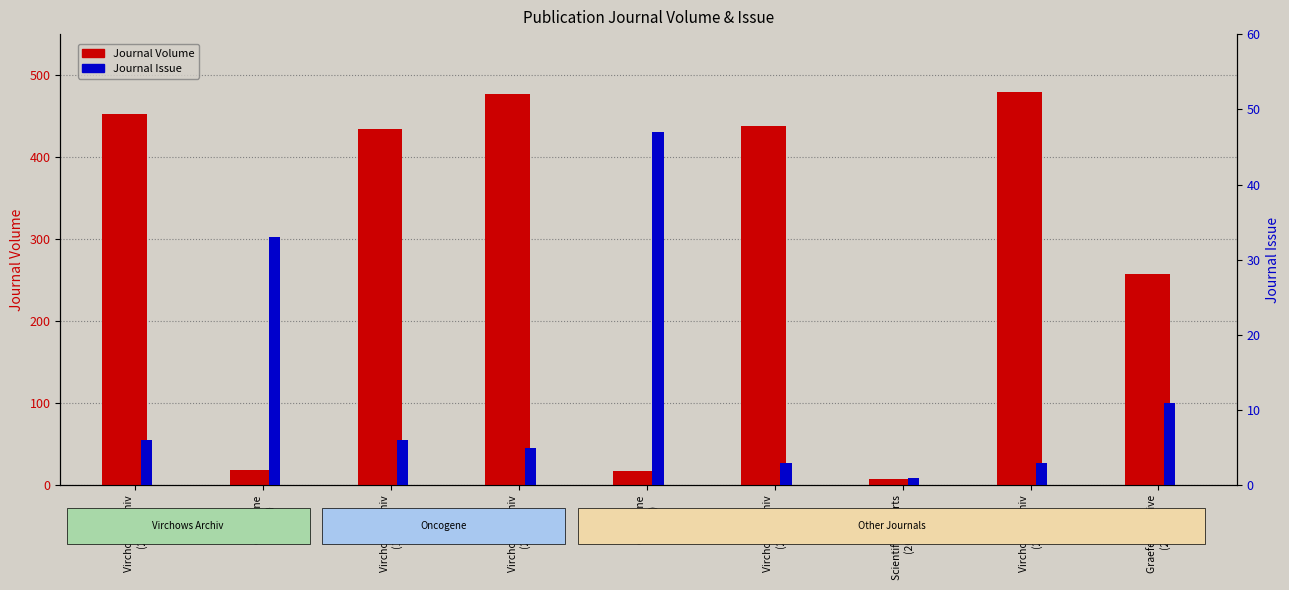

Rank the categories by Journal Issue value from lowest to highest.

Scientific Reports
(2018), Virchows Archiv
(2001), Virchows Archiv
(2021), Virchows Archiv
(2020), Virchows Archiv
(2008), Virchows Archiv
(1999), Graefe's Archive
(2019), Oncogene
(2000), Oncogene
(1999)